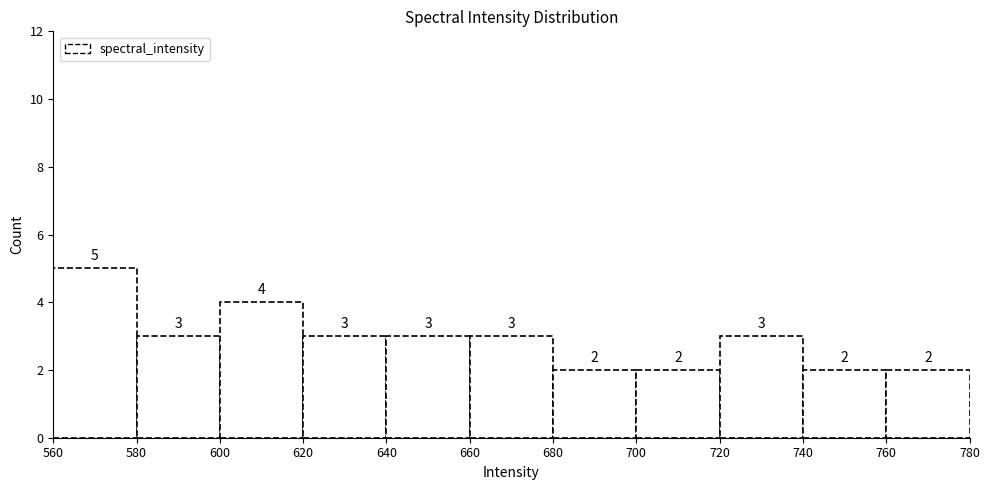

Reading left to right, list every bar in this chart as the range it spans on the x-axis followed by its height.

560 to 580: 5
580 to 600: 3
600 to 620: 4
620 to 640: 3
640 to 660: 3
660 to 680: 3
680 to 700: 2
700 to 720: 2
720 to 740: 3
740 to 760: 2
760 to 780: 2